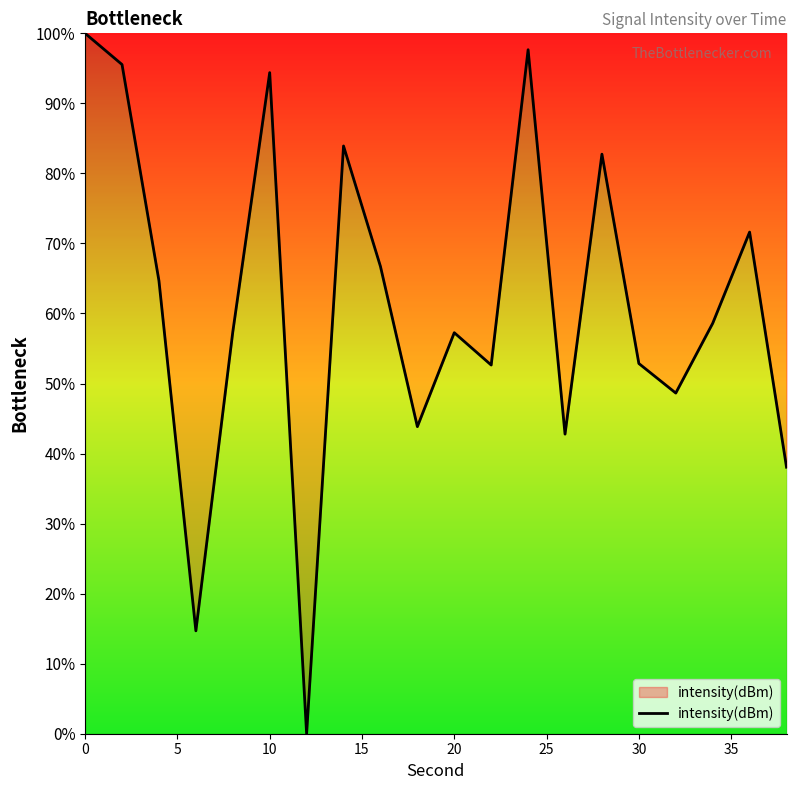

What is the difference between the maximum and minimum values?

100.0